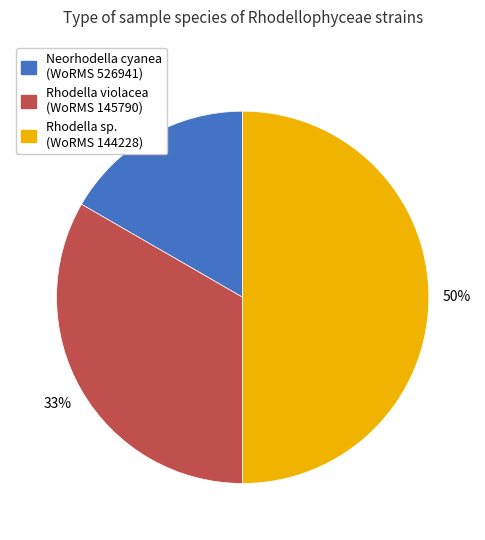

Does Rhodella violacea (WoRMS 145790) account for over 50% of the chart?

No